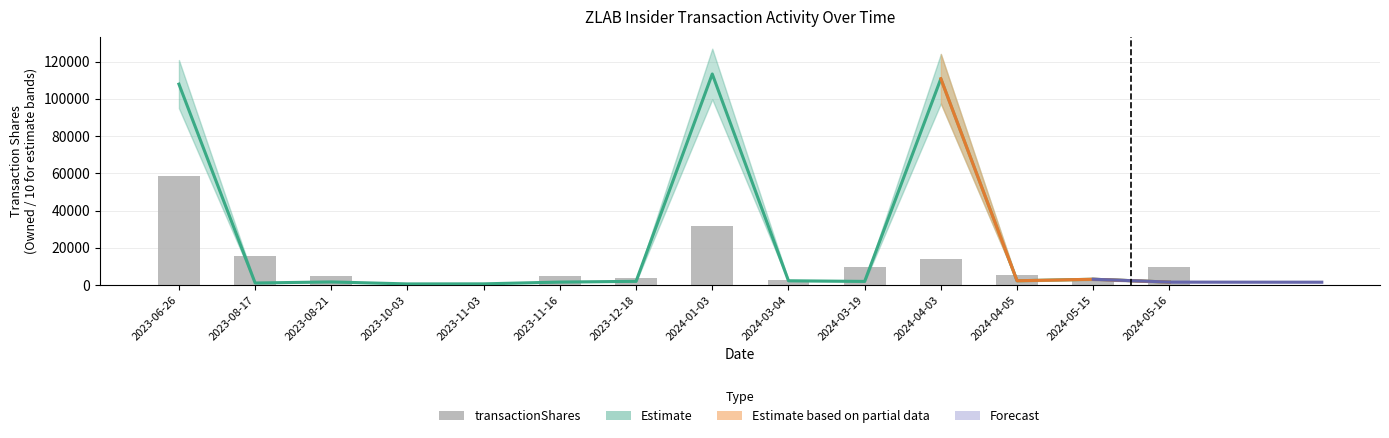

What is the sum of all values?

167148